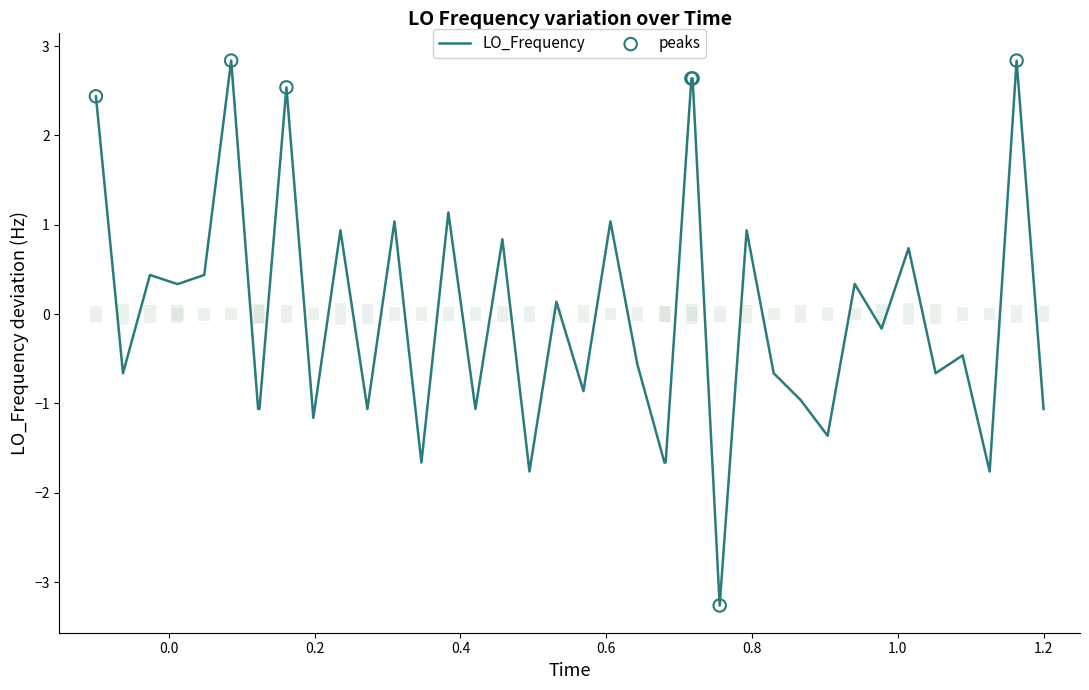

What is the minimum value shown in the chart?

-3.3